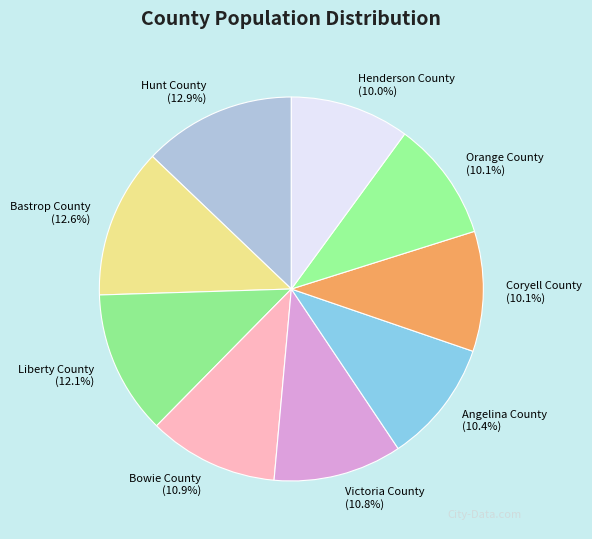

To the nearest percent, what is the average slice percentage?

11%